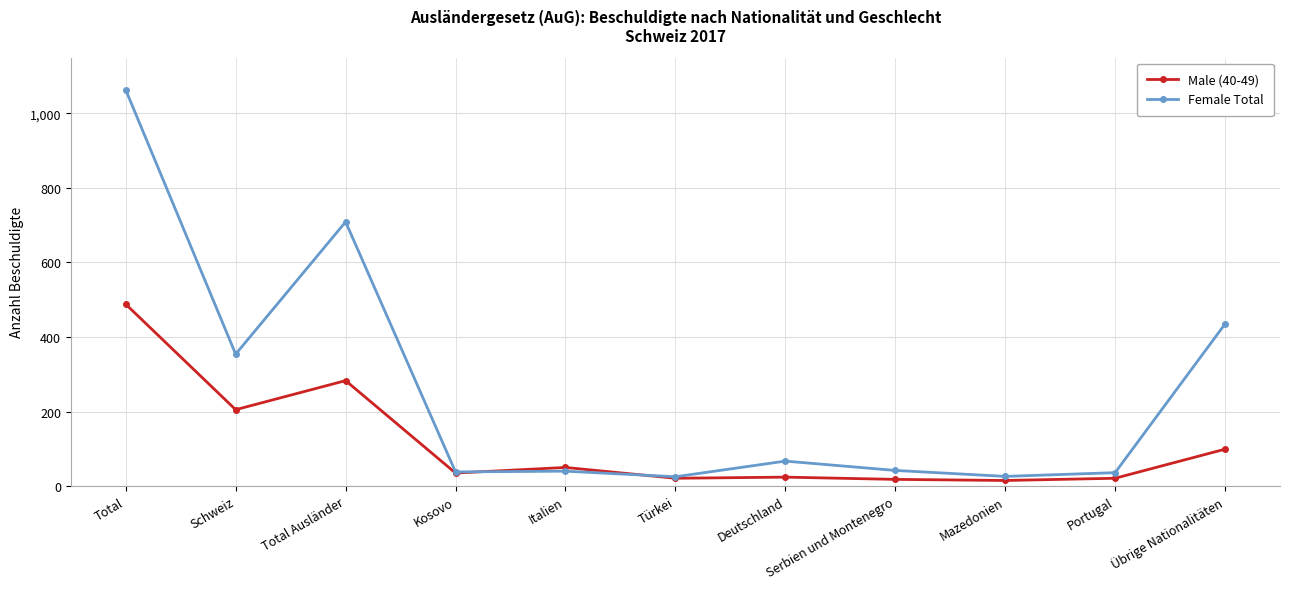

Where is Female Total nearest to the value 544?

Übrige Nationalitäten